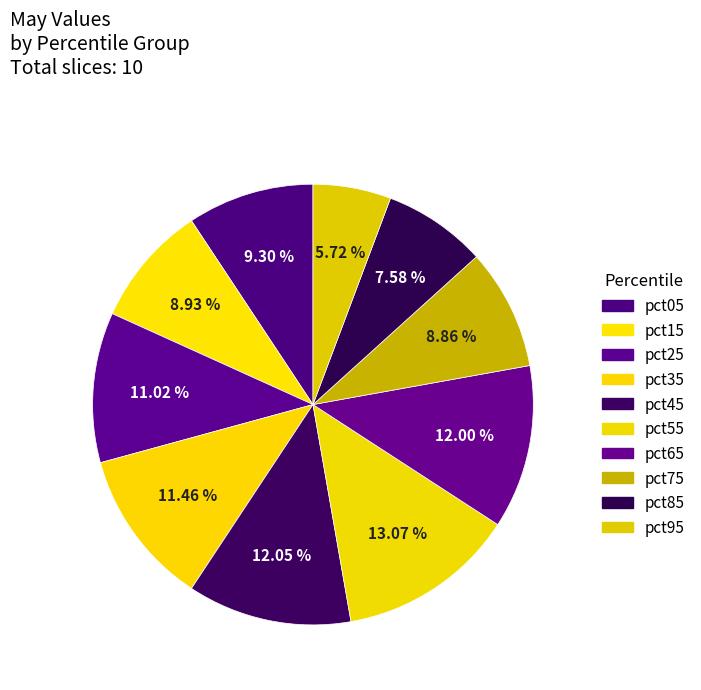

Is it true that pct05 is 21% of the pie?

False